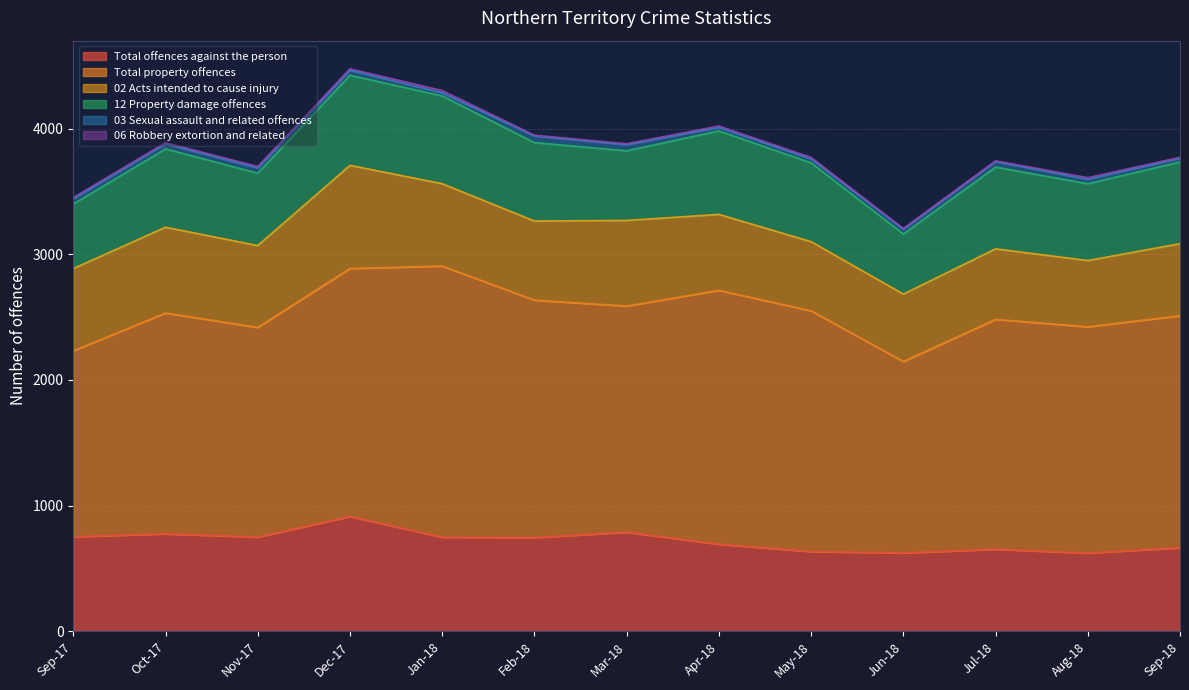

Is it true that 03 Sexual assault and related offences equals 42 at Jan-18?

False